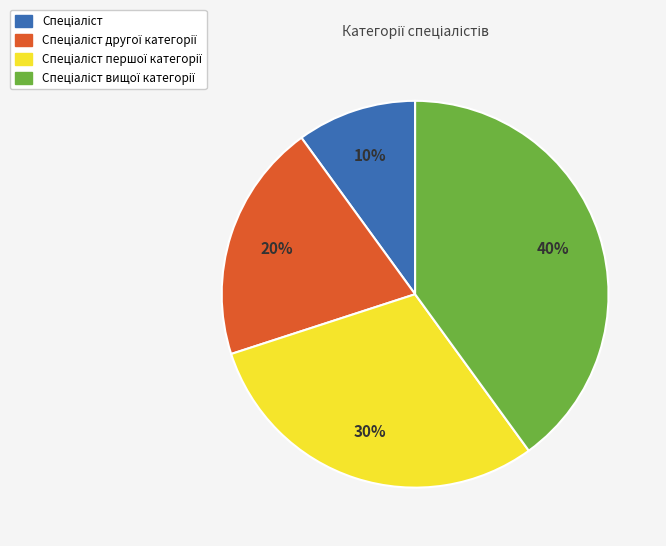

To the nearest percent, what is the difference between the largest and smallest slice percentages?

30%